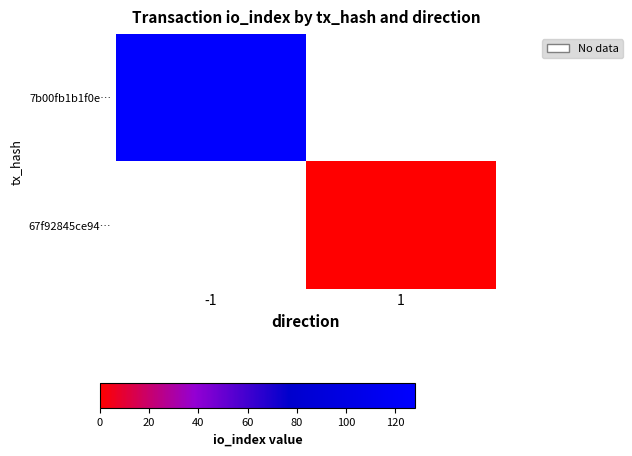

Is the value of 7b00fb1b1f0e… at -1 greater than the value of 67f92845ce94… at -1?

No